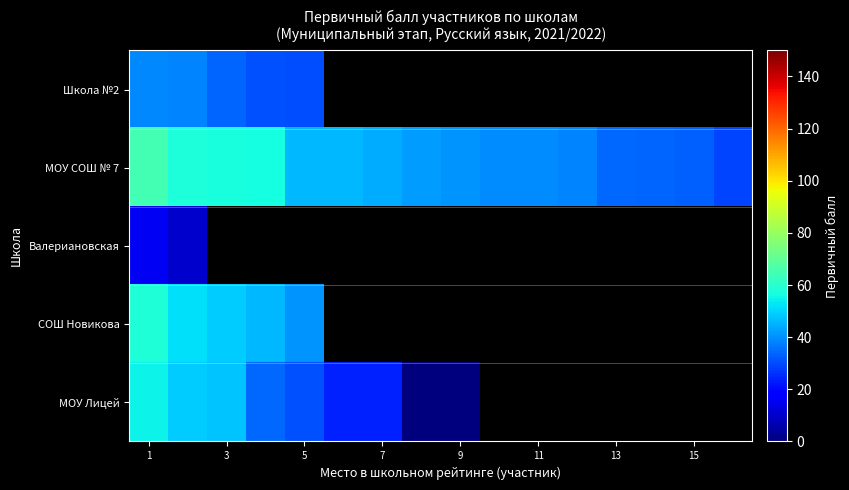

What is the spread (max minus min) of values at 3?

23.5